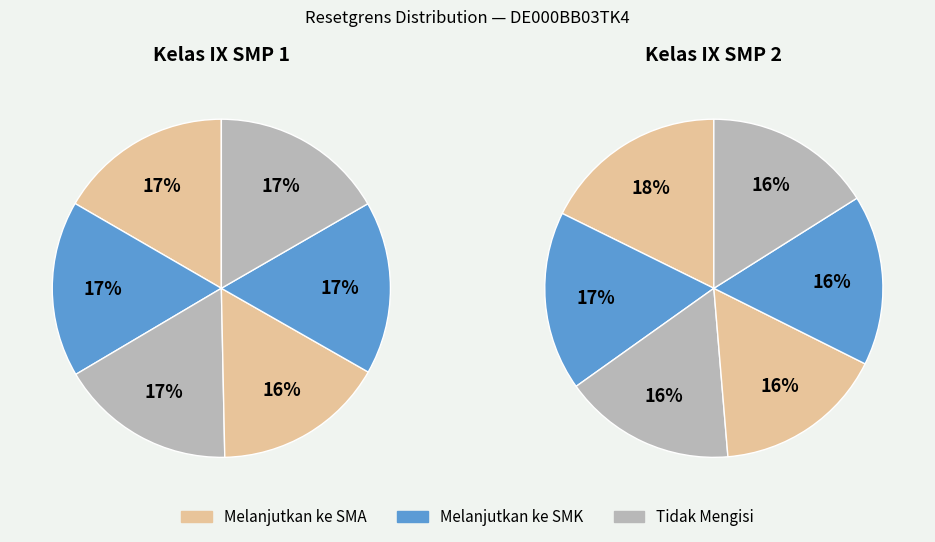

Count the number of slices in the pie.

12